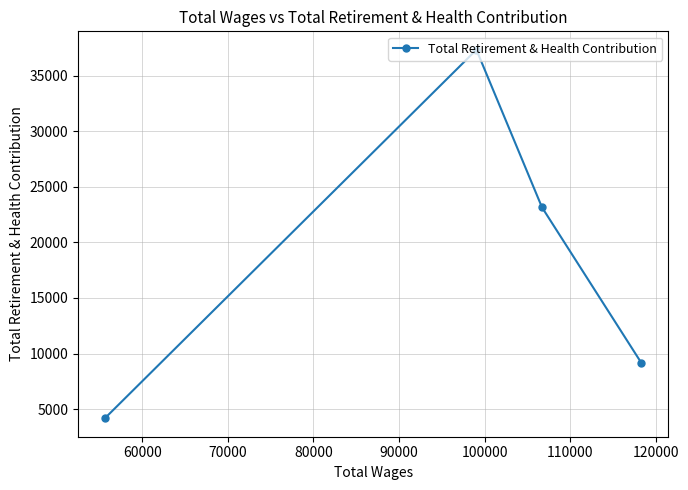

What is the minimum value shown in the chart?

4176